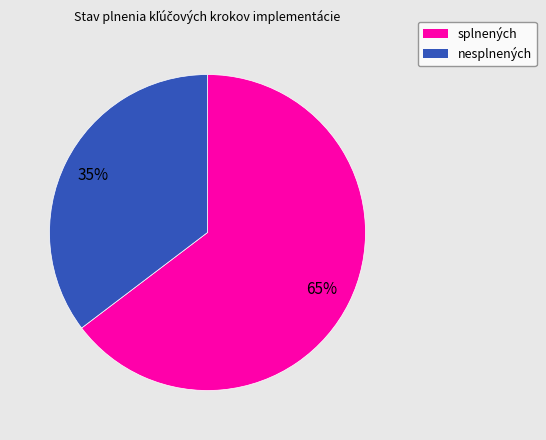

To the nearest percent, what is the average slice percentage?

50%